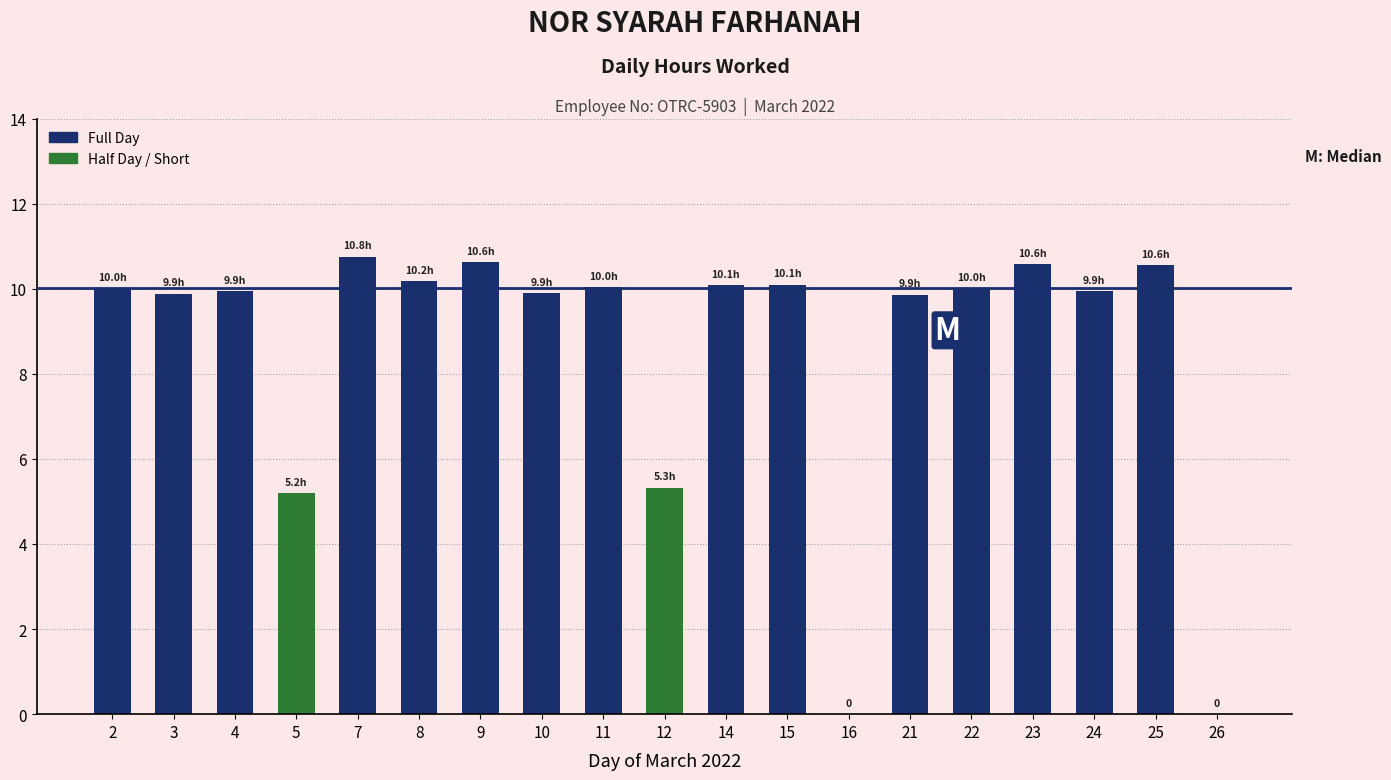

The chart shows a value of 10.1 at 14. True or false?

True